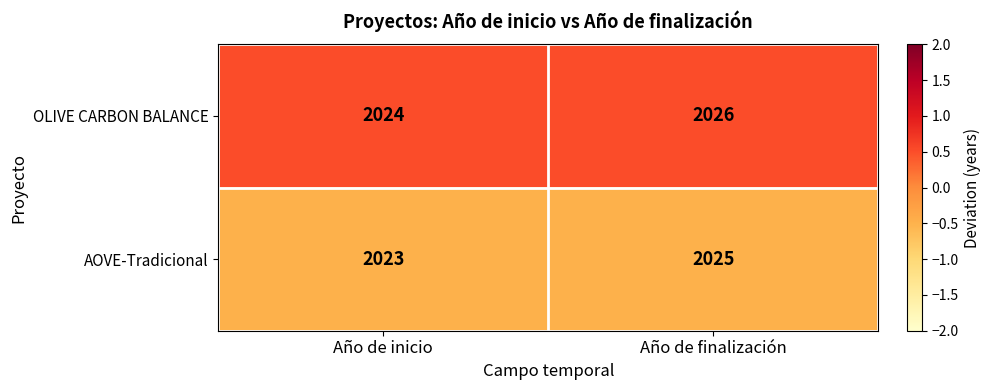

Rank the series by their average value, from lowest to highest.

AOVE-Tradicional, OLIVE CARBON BALANCE